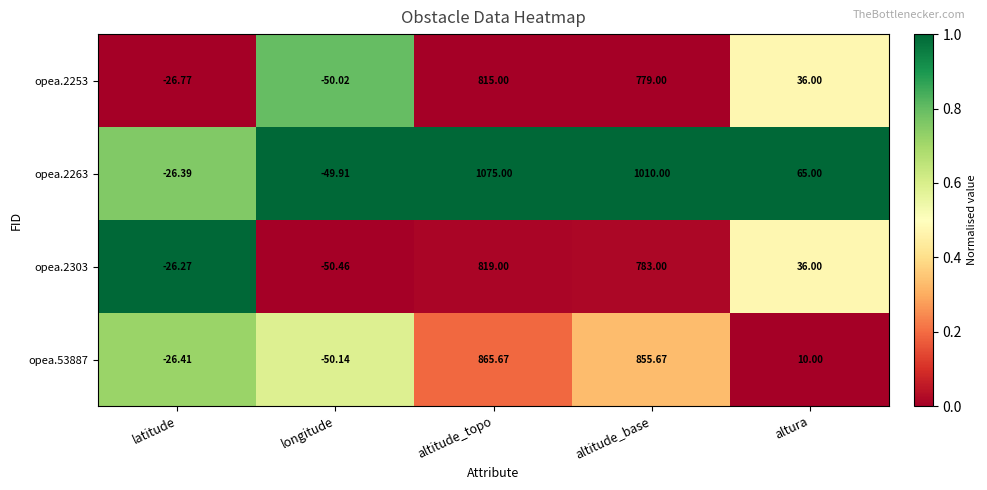

Rank the series at longitude from lowest to highest value.

opea.2303, opea.53887, opea.2253, opea.2263